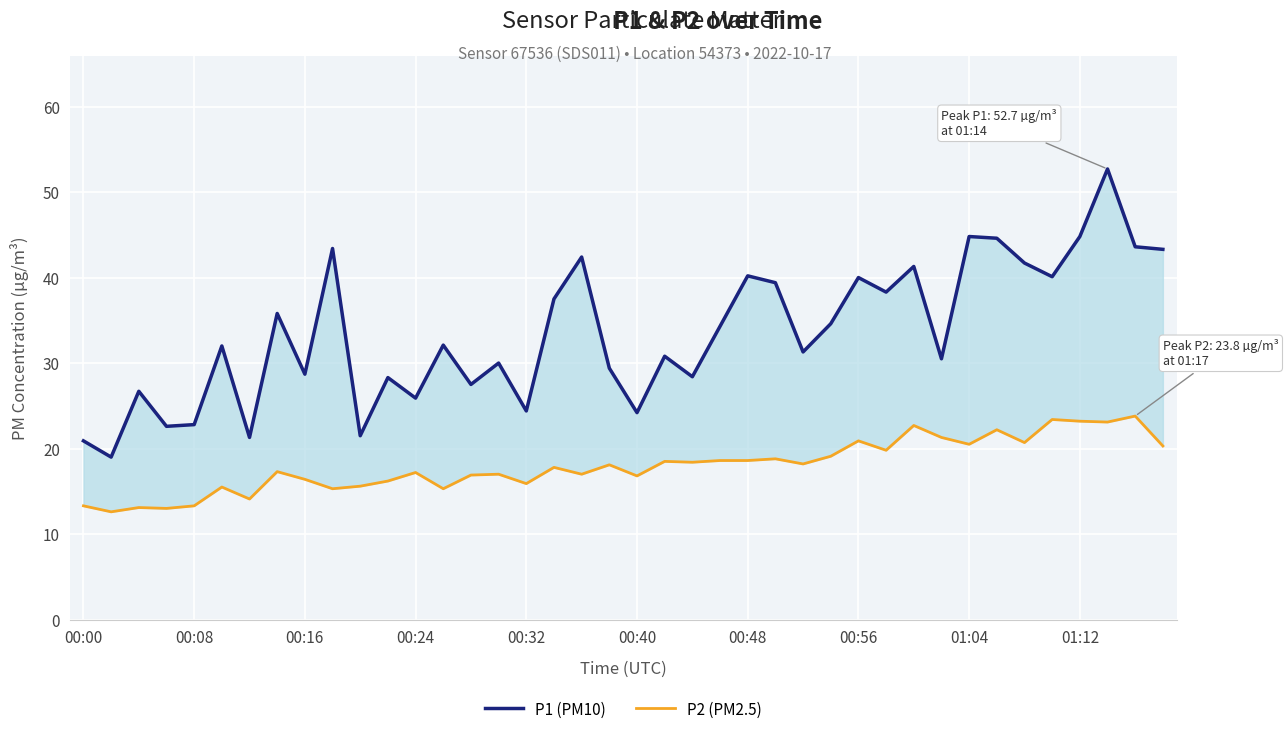

What is the approximate value of P1 (PM10) at 34?

41.7